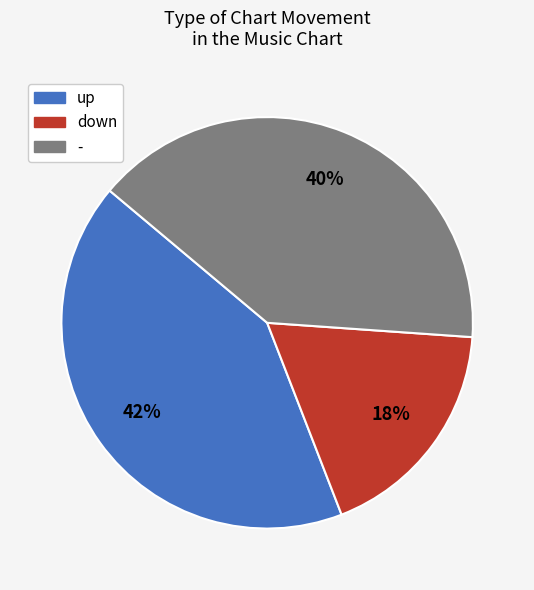

To the nearest percent, what percentage of the pie is -?

40%